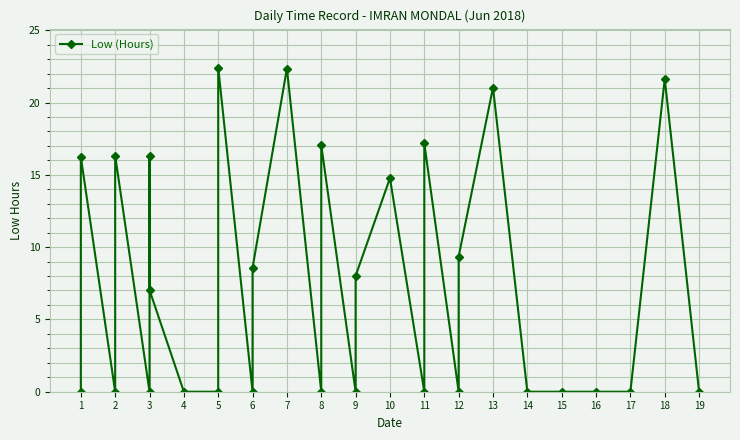

What is the value of the 10th point from the left?

22.4